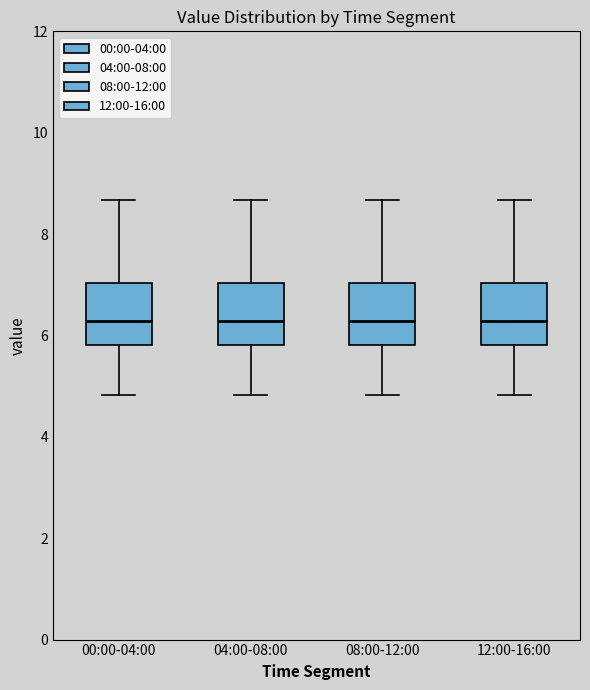

Where does the lower whisker of the box for 04:00-08:00 end on the y-axis? The values are not printed on the chart, so give them approximately, as read against the axis.

4.8